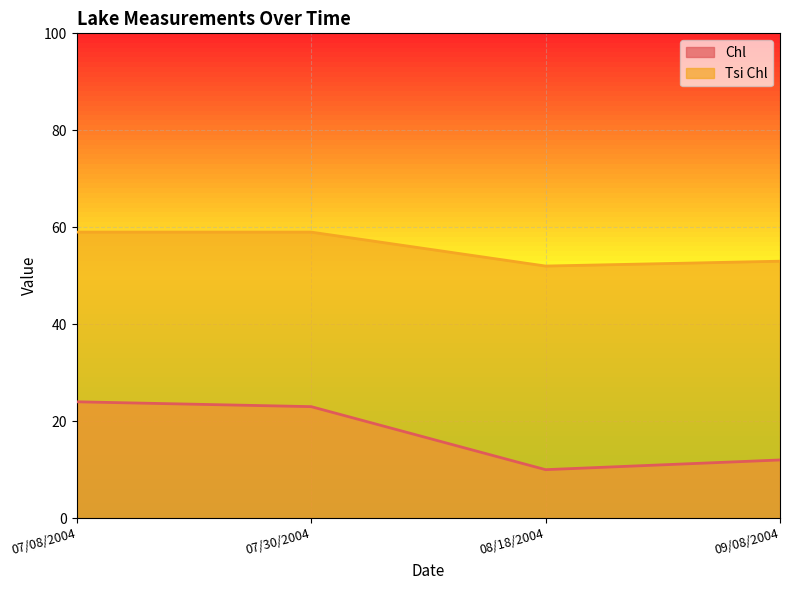

Where is Chl nearest to the value 17?

09/08/2004